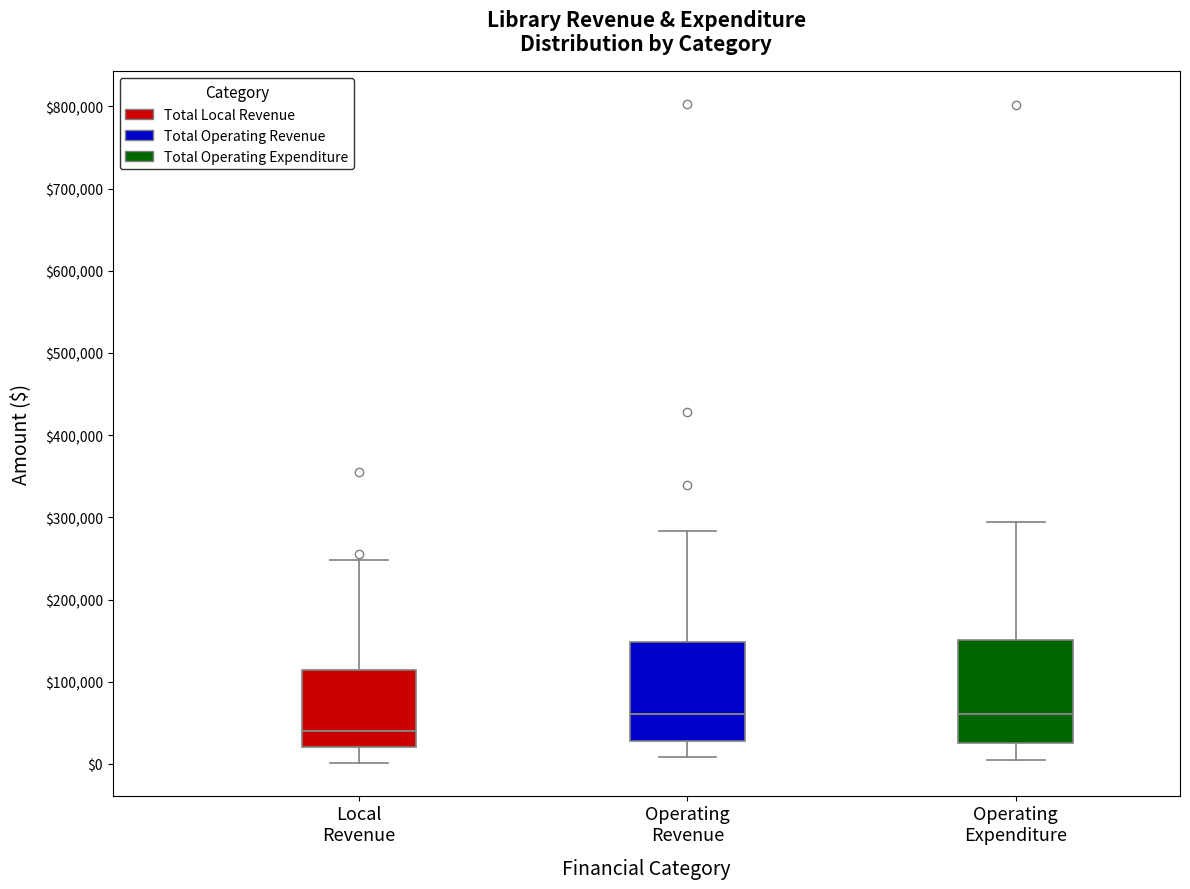

Where does the lower whisker of the box for Local Revenue end on the y-axis? The values are not printed on the chart, so give them approximately, as read against the axis.

0